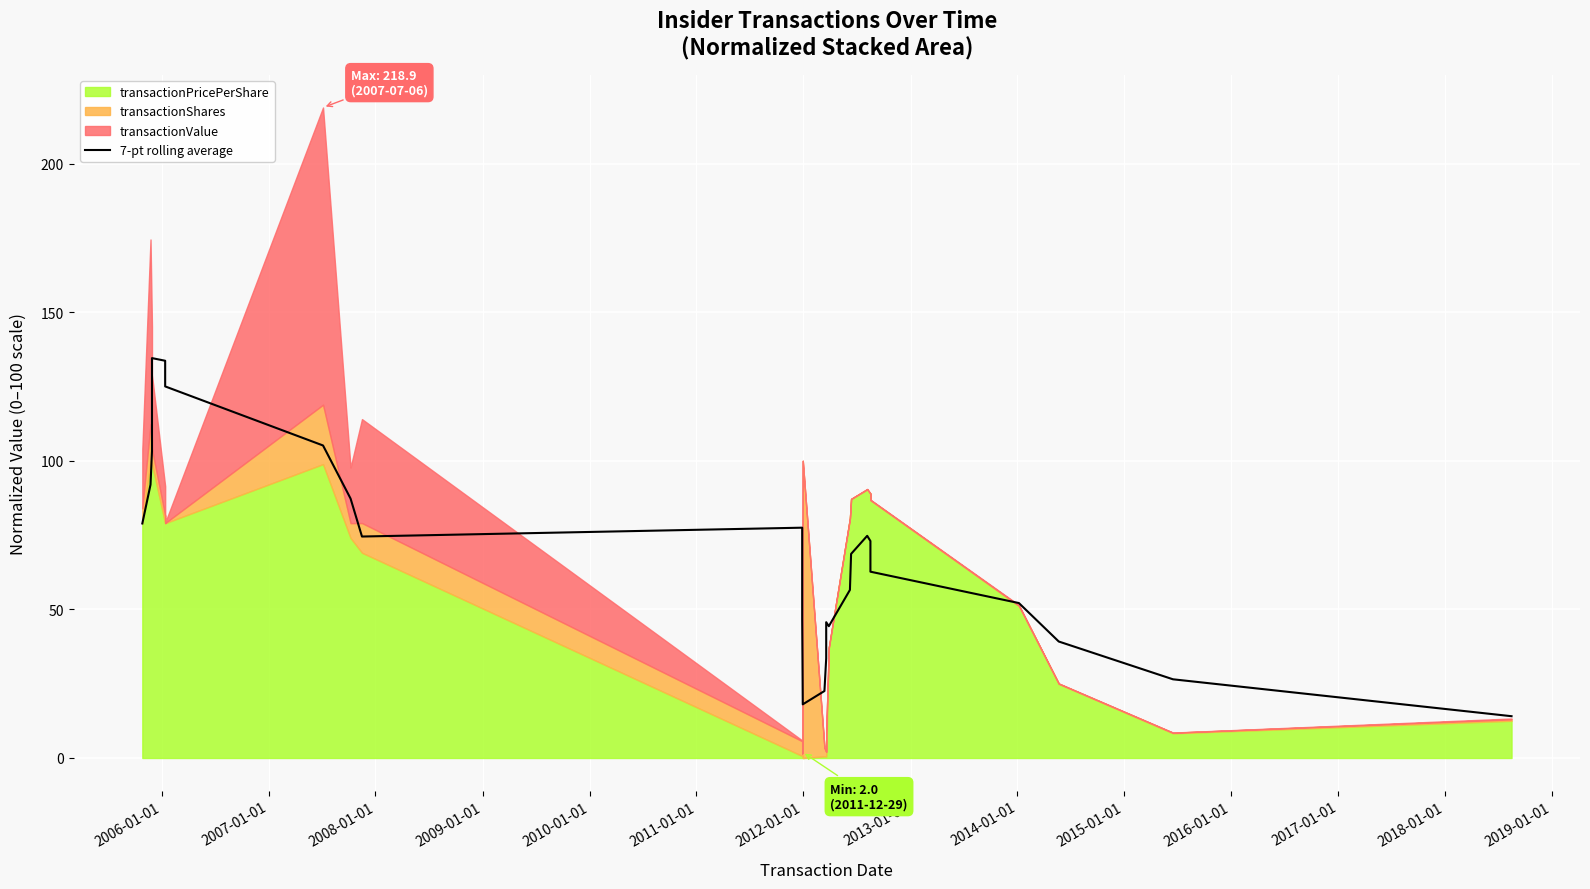

How many lines are shown in the chart?

1